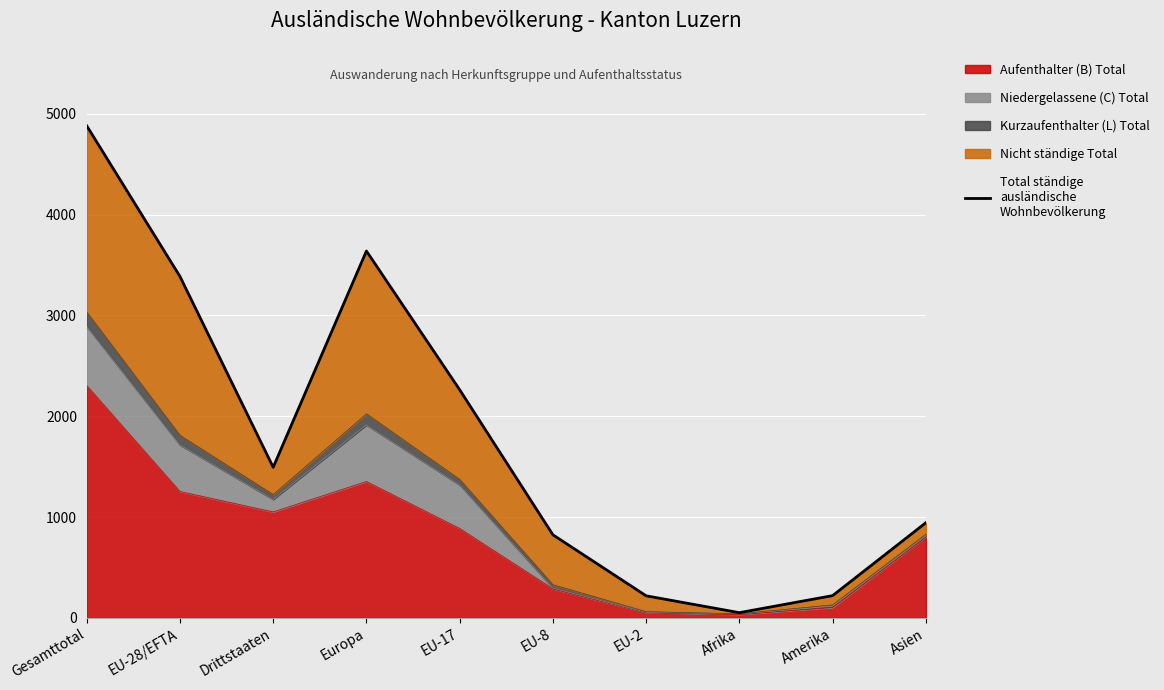

What is the change in value from Amerika to Asien?

+723